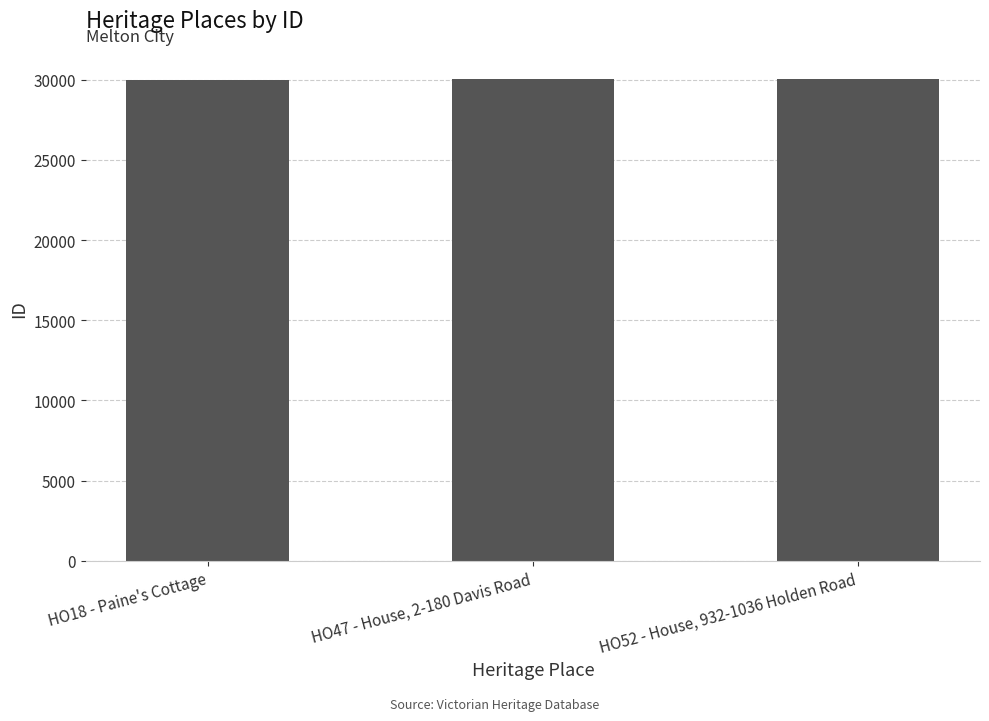

Rank the categories by value from lowest to highest.

HO18 - Paine's Cottage, HO47 - House, 2-180 Davis Road, HO52 - House, 932-1036 Holden Road